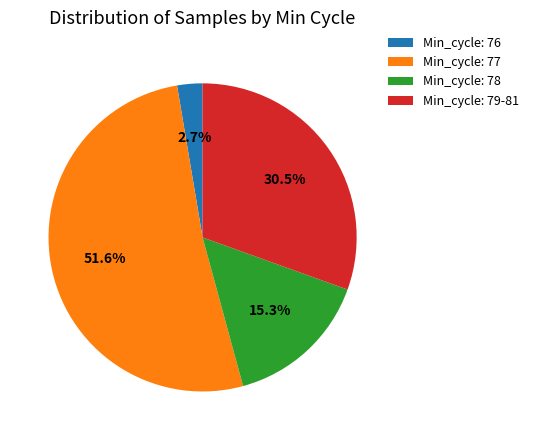

Between Min_cycle: 77 and Min_cycle: 79-81, which is larger?

Min_cycle: 77